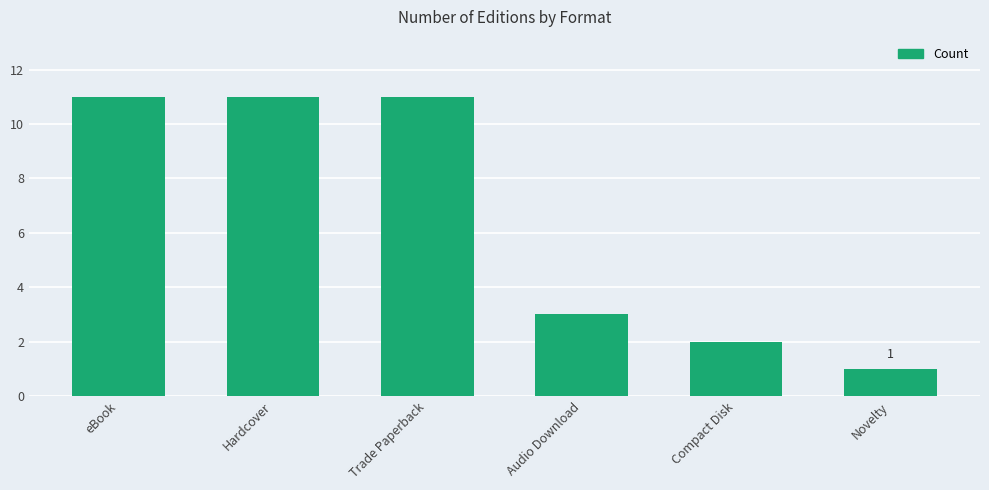

Approximately how many times larger is the value at Audio Download compared to Novelty?

3.0